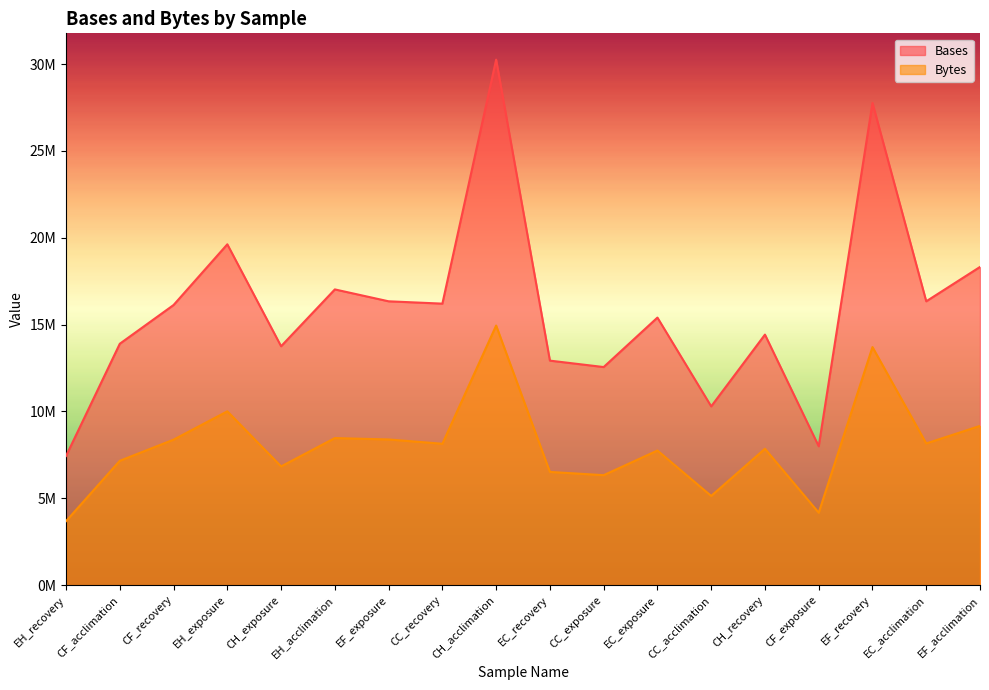

Read the Bytes value at CF_acclimation.

7159988